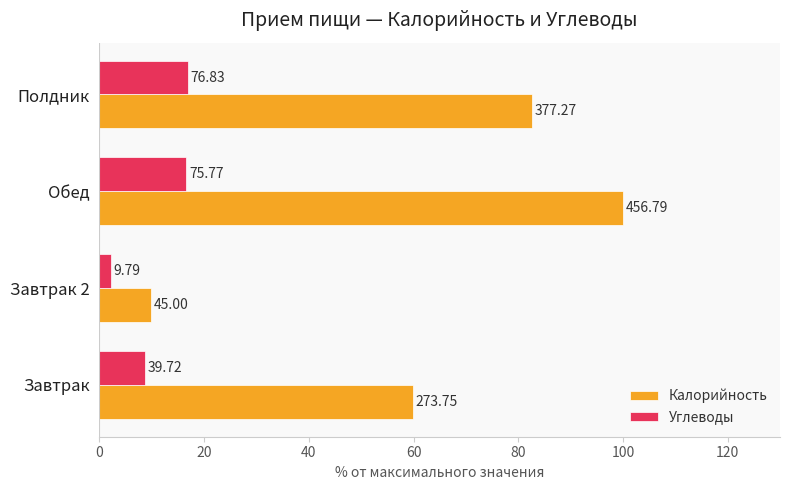

Reading left to right, what are all the values shown in this chart?

Калорийность: 59.9	9.9	100.0	82.6
Углеводы: 8.7	2.1	16.6	16.8